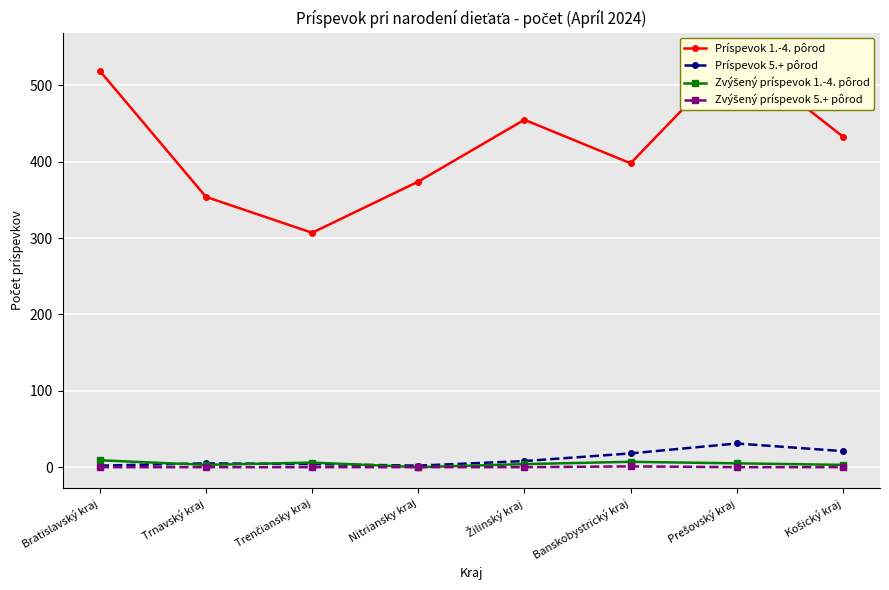

True or false: Príspevok 1.-4. pôrod and Zvýšený príspevok 5.+ pôrod cross at least once.

False